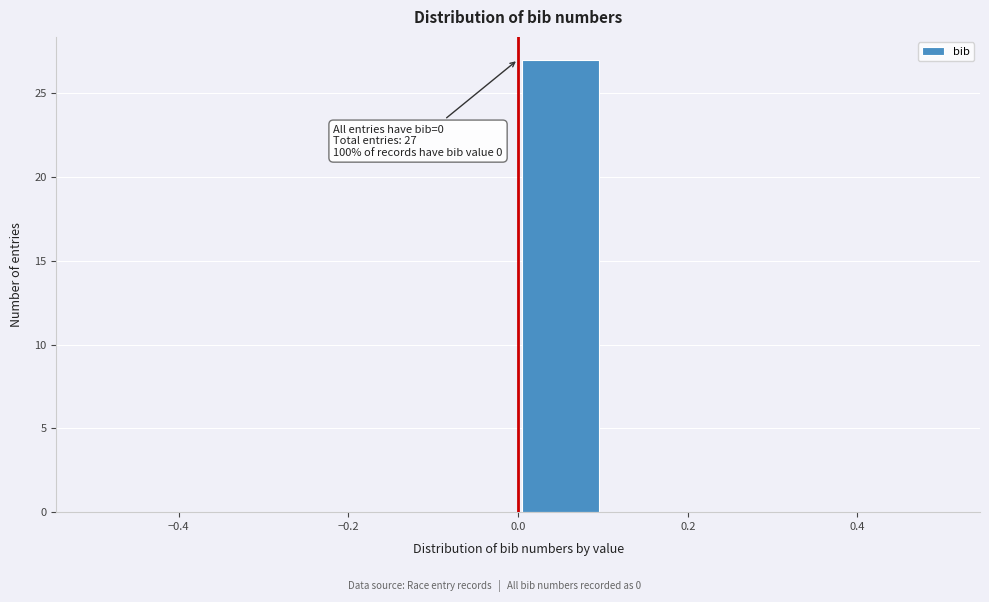

Which range on the x-axis has the tallest bar?

0.0 to 0.1